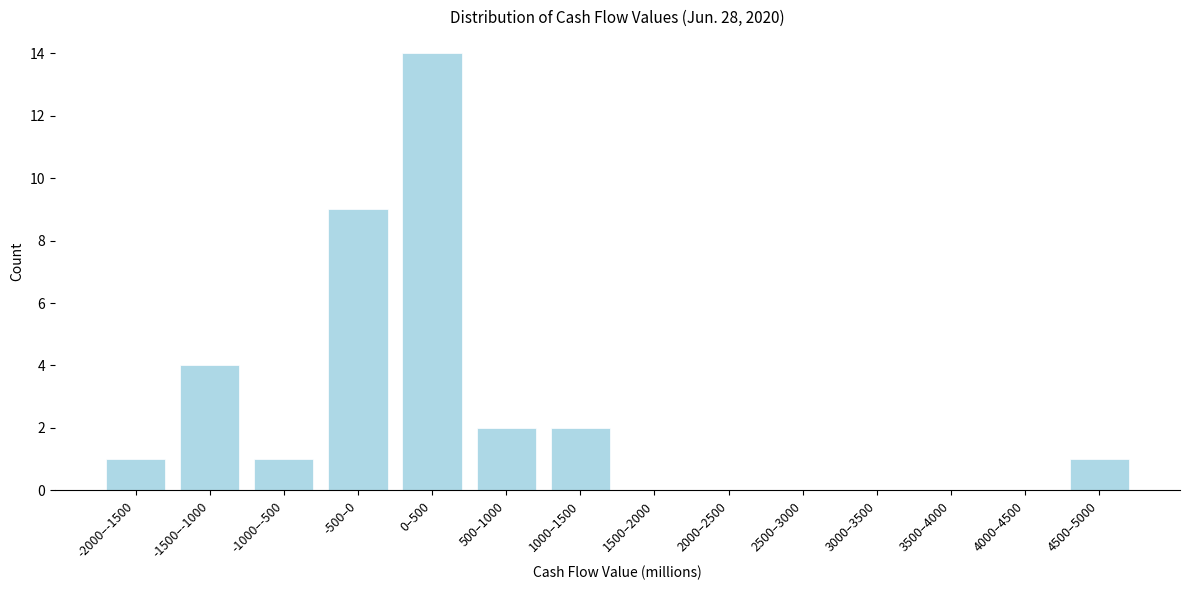

Reading right to left, what are all the values shown in this chart?

4500–5000=1	4000–4500=0	3500–4000=0	3000–3500=0	2500–3000=0	2000–2500=0	1500–2000=0	1000–1500=2	500–1000=2	0–500=14	-500–0=9	-1000–-500=1	-1500–-1000=4	-2000–-1500=1